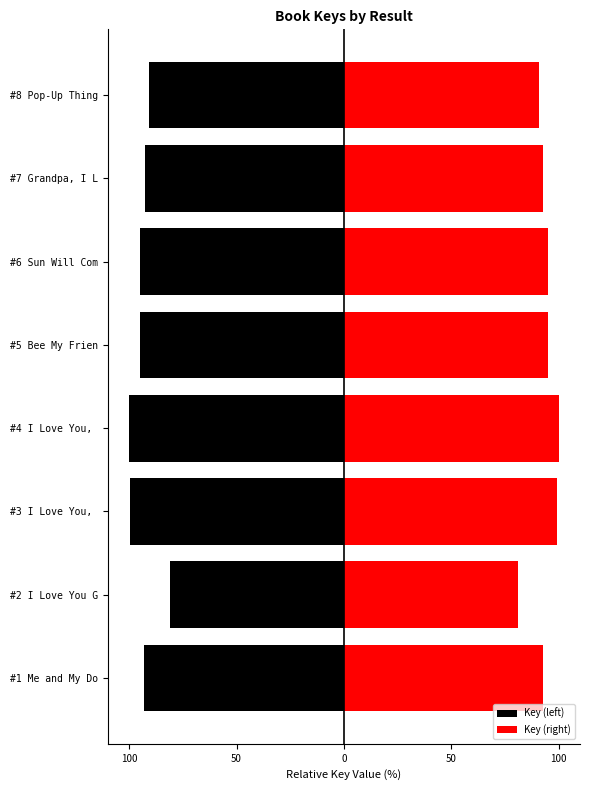

The value of Key (right) at #1 Me and My Do is 125.5. True or false?

False